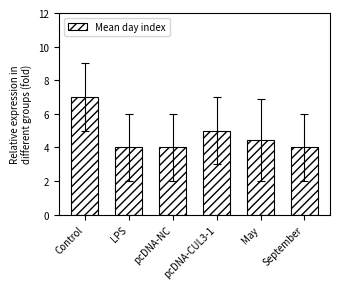

What position from the right is pcDNA-NC?

4